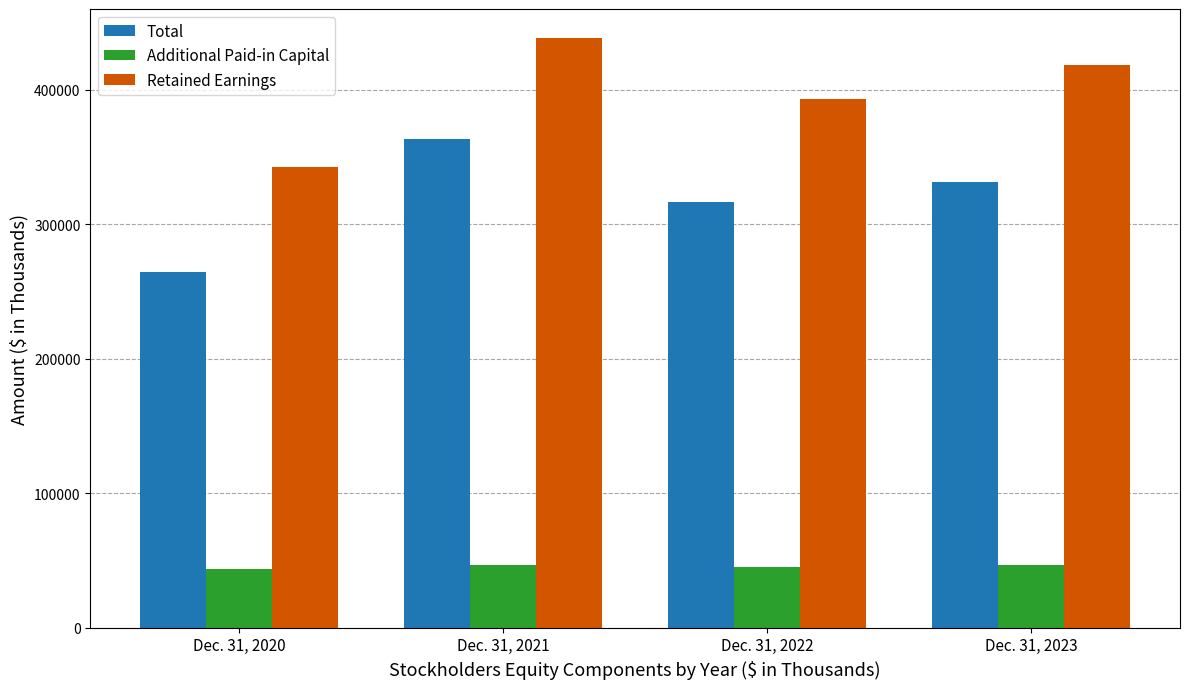

Rank the series by their average value, from highest to lowest.

Retained Earnings, Total, Additional Paid-in Capital